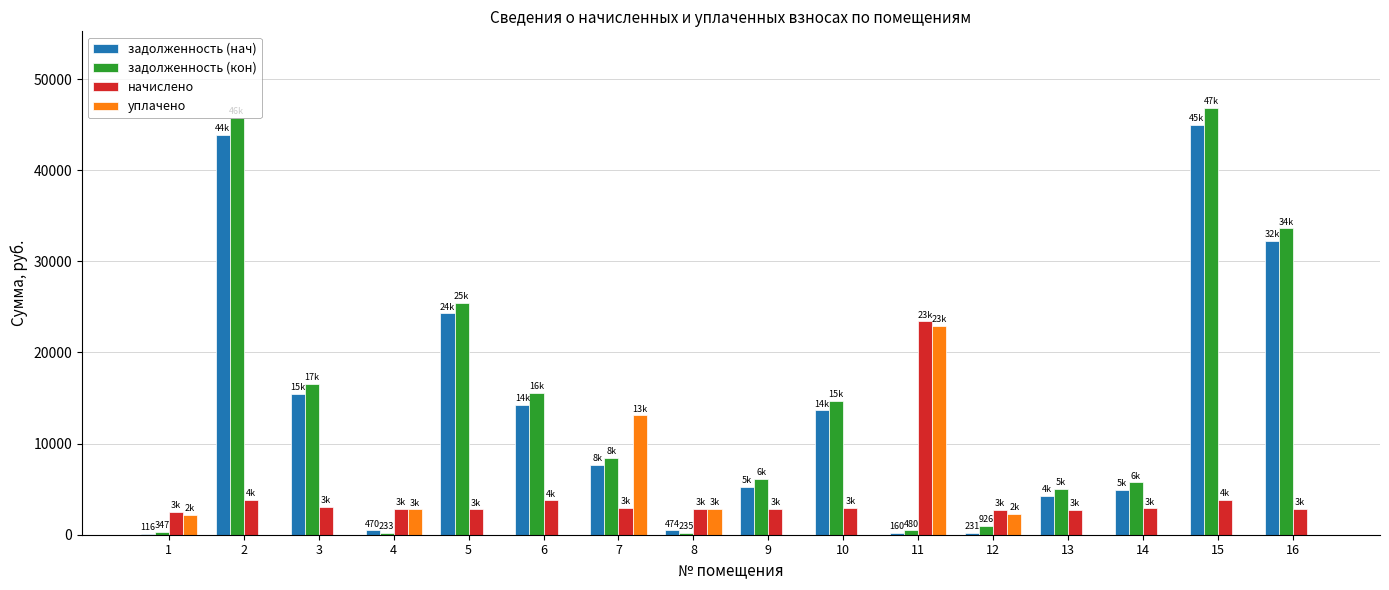

At which category does the chart reach its peak across all series?

15